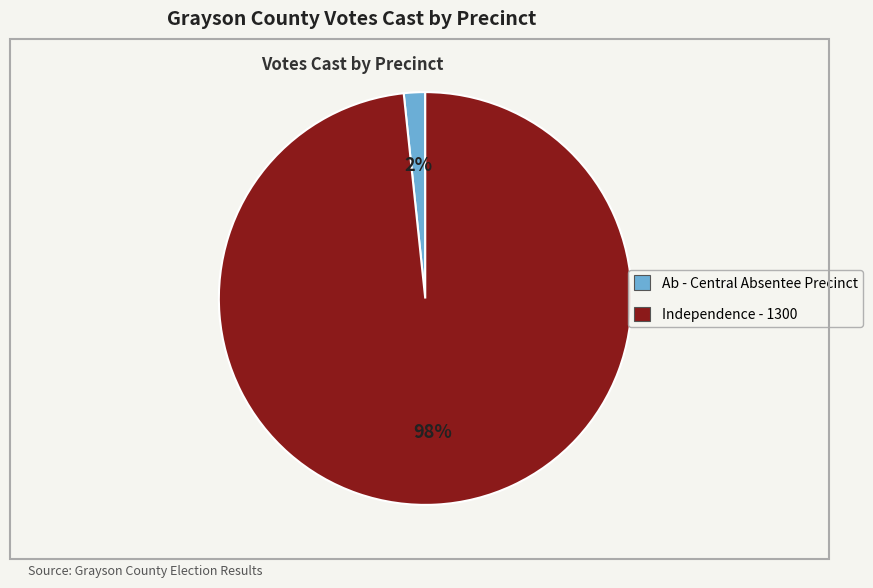

Is there any slice that represents more than half of the pie?

Yes